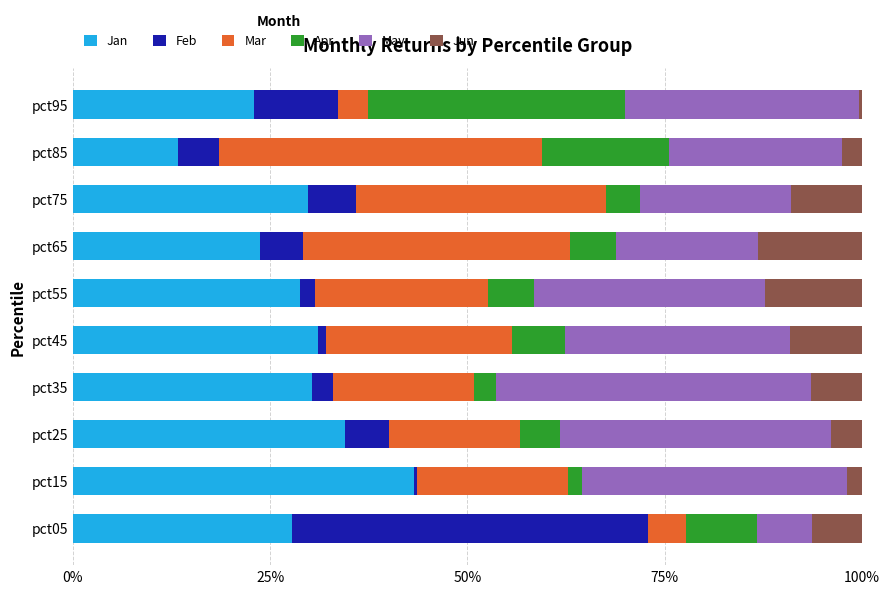

What is the sum of all Jan values?

285.6